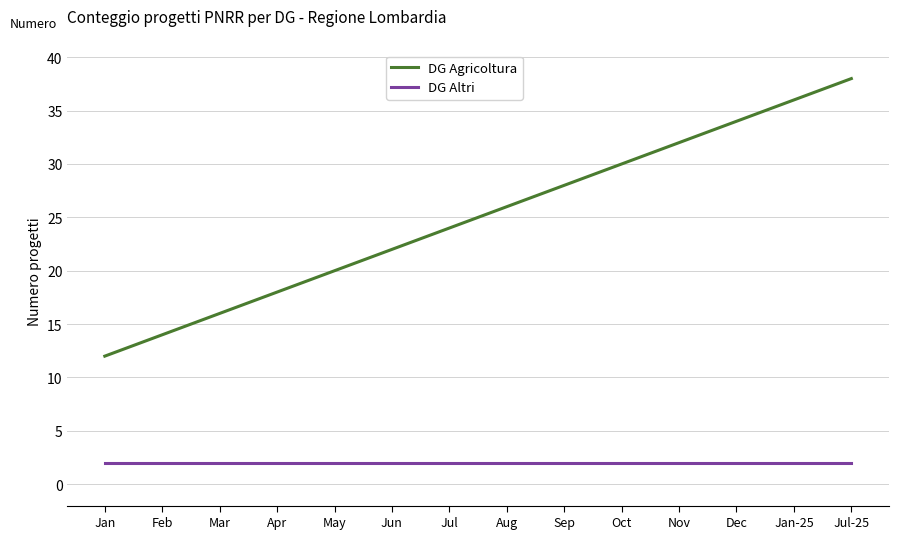

The DG Agricoltura series shows 11 at Jun. True or false?

False